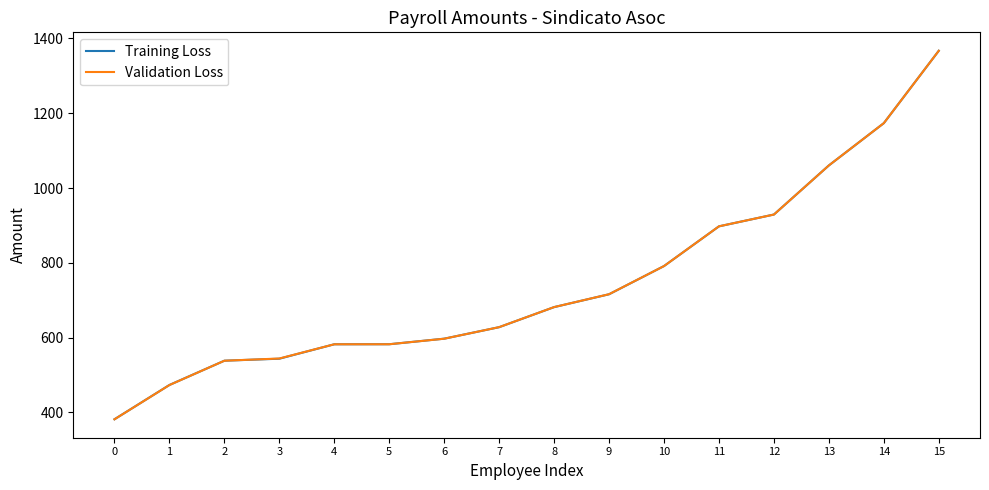

The value of Training Loss at 14 is 1173.5. True or false?

True